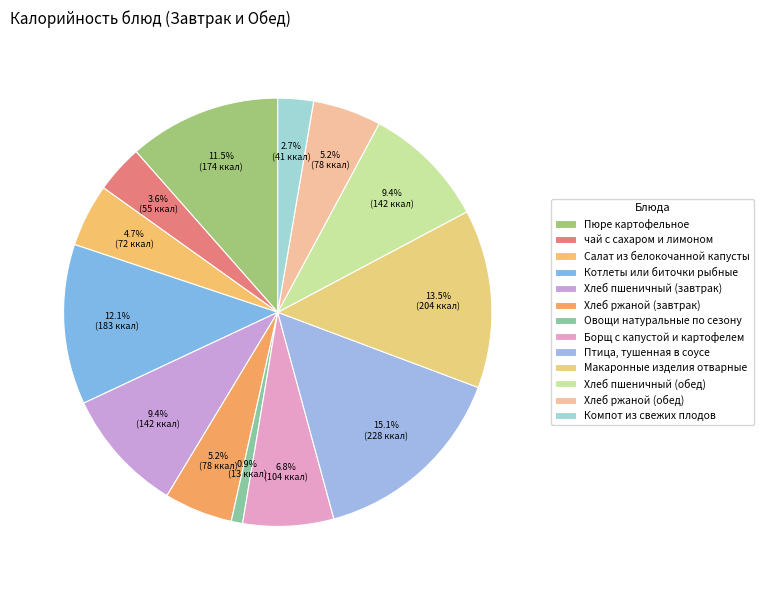

The Овощи натуральные по сезону slice represents 15% of the pie. True or false?

False